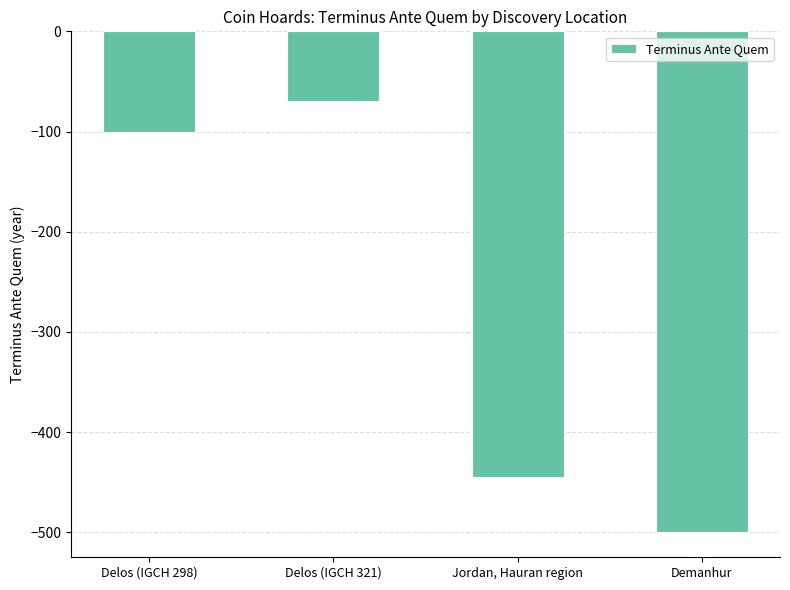

What is the label of the 1st bar from the left?

Delos (IGCH 298)